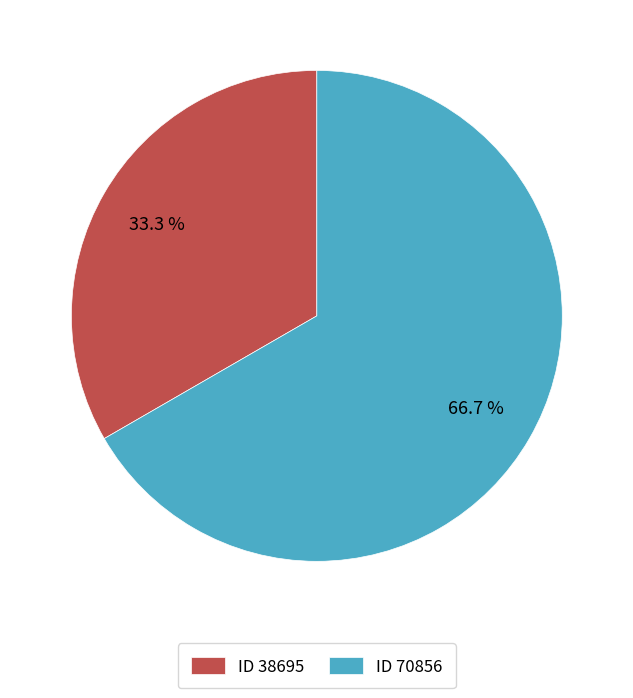

What is the ratio of the value at ID 70856 to the value at ID 38695?

2.0